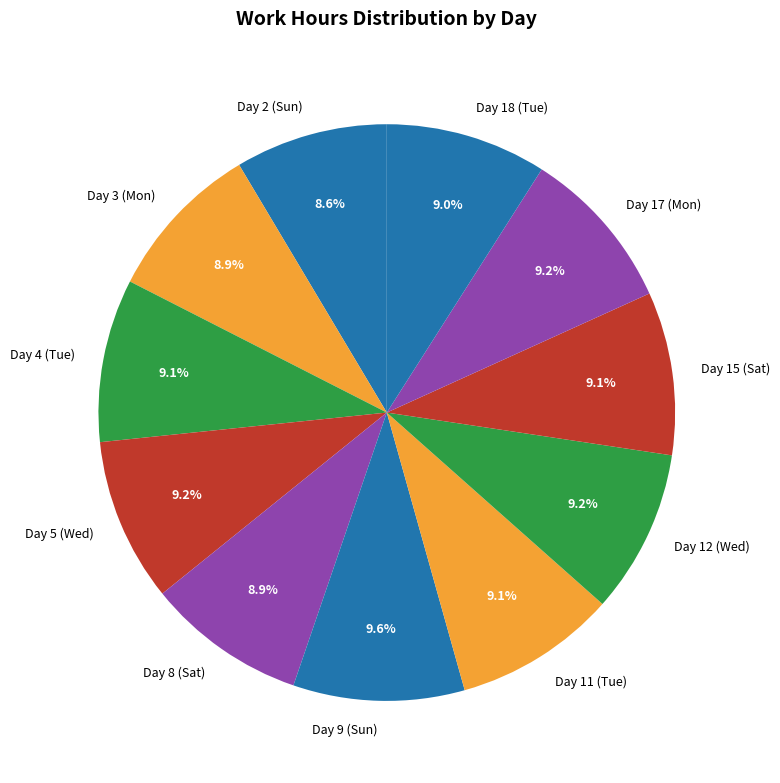

Approximately how many times larger is the value at Day 8 (Sat) compared to Day 15 (Sat)?

1.0